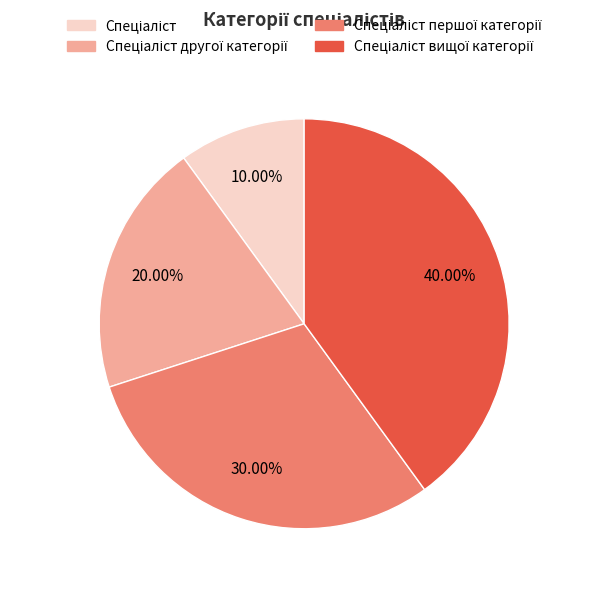

Is there a majority slice in this chart?

No